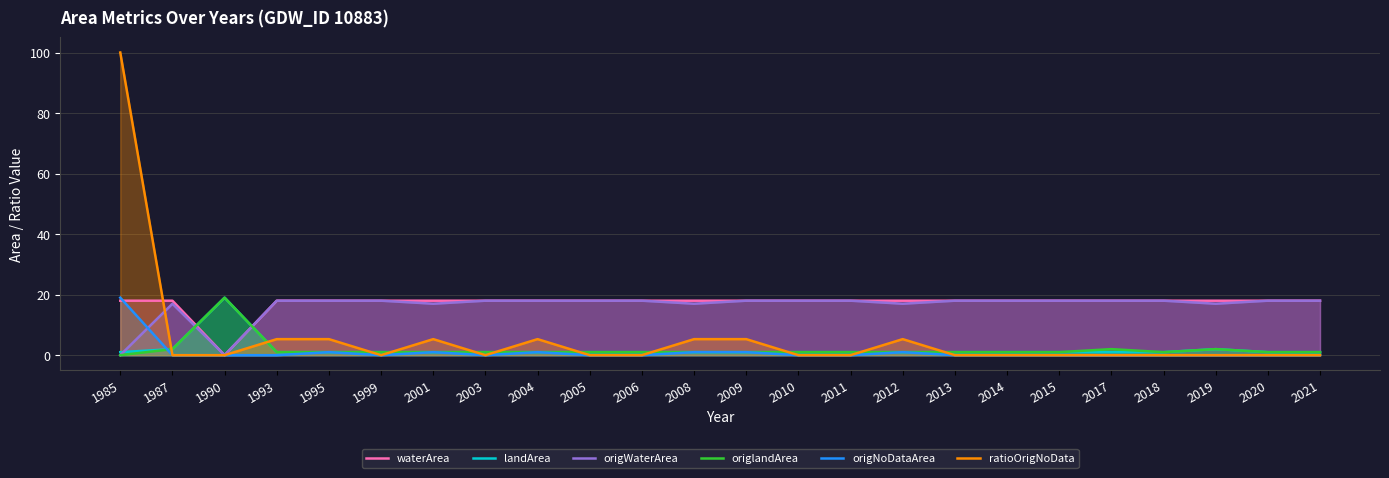

Reading left to right, what are all the values shown in this chart?

waterArea: 1985=18.0	1987=18.0	1990=0.0	1993=18.0	1995=18.0	1999=18.0	2001=18.0	2003=18.0	2004=18.0	2005=18.0	2006=18.0	2008=18.0	2009=18.0	2010=18.0	2011=18.0	2012=18.0	2013=18.0	2014=18.0	2015=18.0	2017=18.0	2018=18.0	2019=18.0	2020=18.0	2021=18.0
landArea: 1985=1.0	1987=2.0	1990=19.0	1993=1.0	1995=1.0	1999=1.0	2001=1.0	2003=1.0	2004=1.0	2005=1.0	2006=1.0	2008=1.0	2009=1.0	2010=1.0	2011=1.0	2012=1.0	2013=1.0	2014=1.0	2015=1.0	2017=1.0	2018=1.0	2019=2.0	2020=1.0	2021=1.0
origWaterArea: 1985=0.0	1987=17.0	1990=0.0	1993=18.0	1995=18.0	1999=18.0	2001=17.0	2003=18.0	2004=18.0	2005=18.0	2006=18.0	2008=17.0	2009=18.0	2010=18.0	2011=18.0	2012=17.0	2013=18.0	2014=18.0	2015=18.0	2017=18.0	2018=18.0	2019=17.0	2020=18.0	2021=18.0
origlandArea: 1985=0.0	1987=2.0	1990=19.0	1993=1.0	1995=1.0	1999=1.0	2001=1.0	2003=1.0	2004=1.0	2005=1.0	2006=1.0	2008=1.0	2009=1.0	2010=1.0	2011=1.0	2012=1.0	2013=1.0	2014=1.0	2015=1.0	2017=2.0	2018=1.0	2019=2.0	2020=1.0	2021=1.0
origNoDataArea: 1985=19.0	1987=0.0	1990=0.0	1993=0.0	1995=1.0	1999=0.0	2001=1.0	2003=0.0	2004=1.0	2005=0.0	2006=0.0	2008=1.0	2009=1.0	2010=0.0	2011=0.0	2012=1.0	2013=0.0	2014=0.0	2015=0.0	2017=0.0	2018=0.0	2019=0.0	2020=0.0	2021=0.0
ratioOrigNoData: 1985=100.0	1987=0.0	1990=0.0	1993=5.3	1995=5.3	1999=0.0	2001=5.3	2003=0.0	2004=5.3	2005=0.0	2006=0.0	2008=5.3	2009=5.3	2010=0.0	2011=0.0	2012=5.3	2013=0.0	2014=0.0	2015=0.0	2017=0.0	2018=0.0	2019=0.0	2020=0.0	2021=0.0